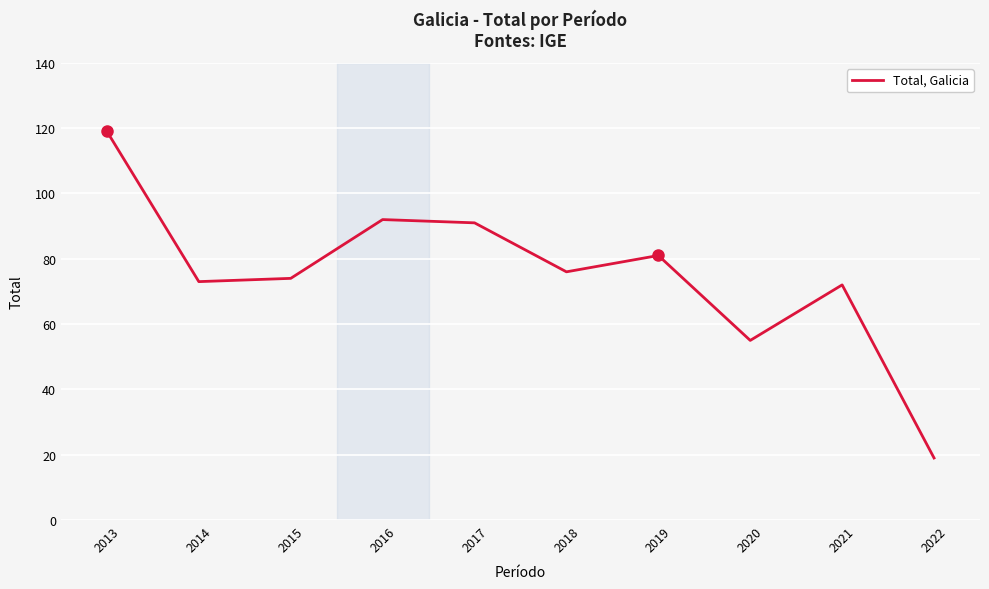

At which category does the chart reach its minimum across all series?

2022